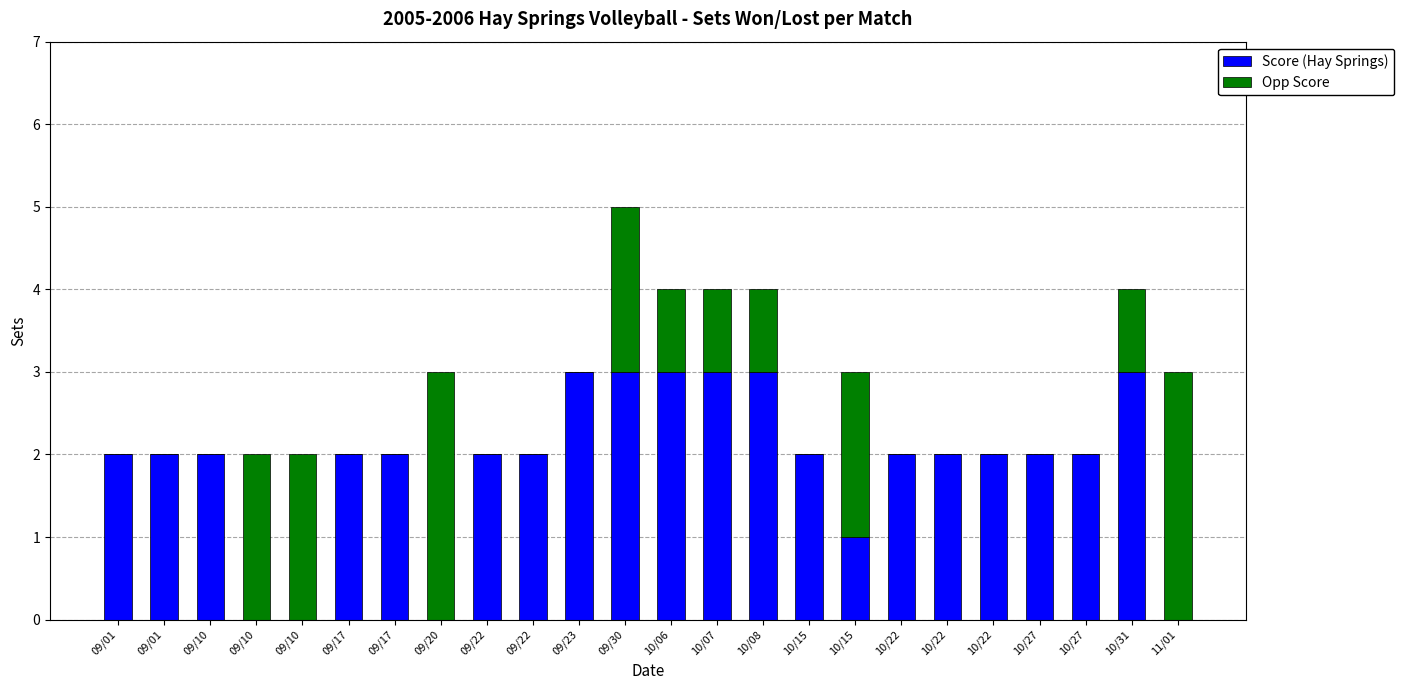

At which label does Score (Hay Springs) reach its minimum?

09/10